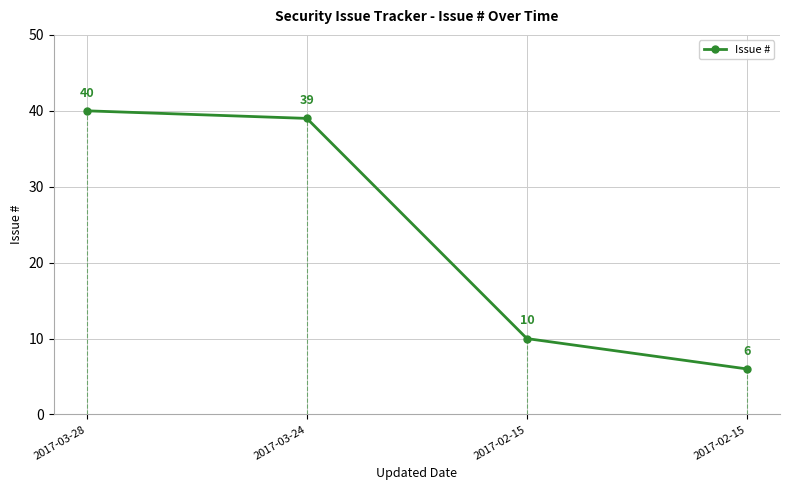

Does the chart display data point markers on the line(s)?

Yes